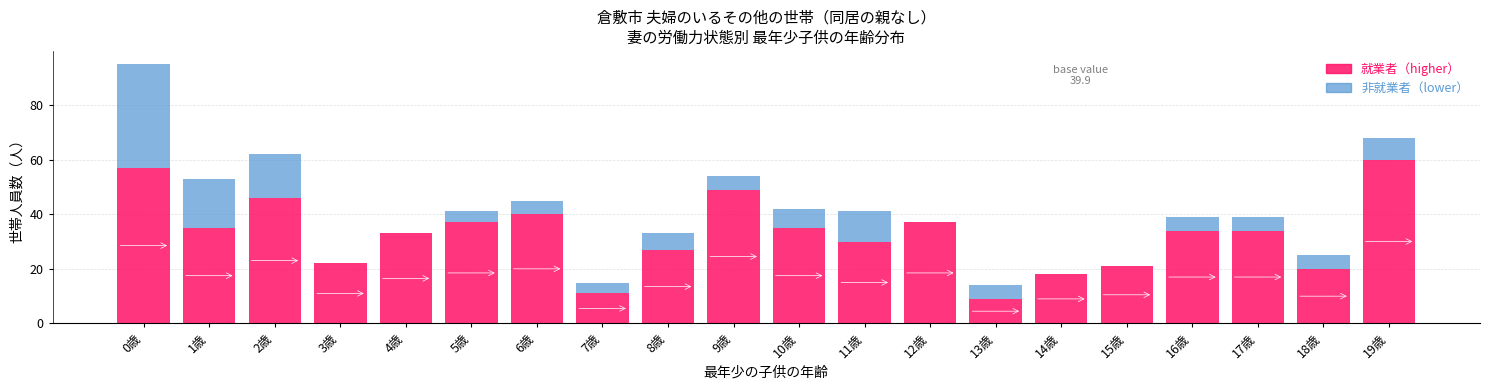

At which category is the sum across all series the highest?

0歳